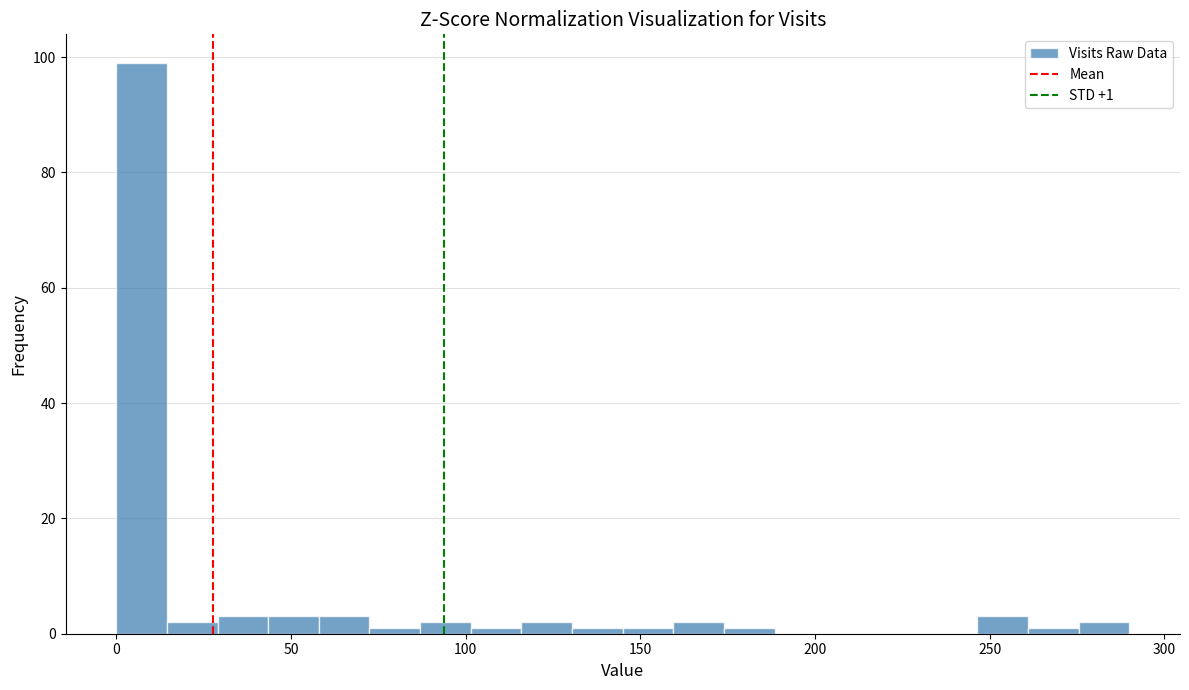

Around what value on the x-axis is the tallest bar? Give the approximate position of its centre, as read against the axis.

5